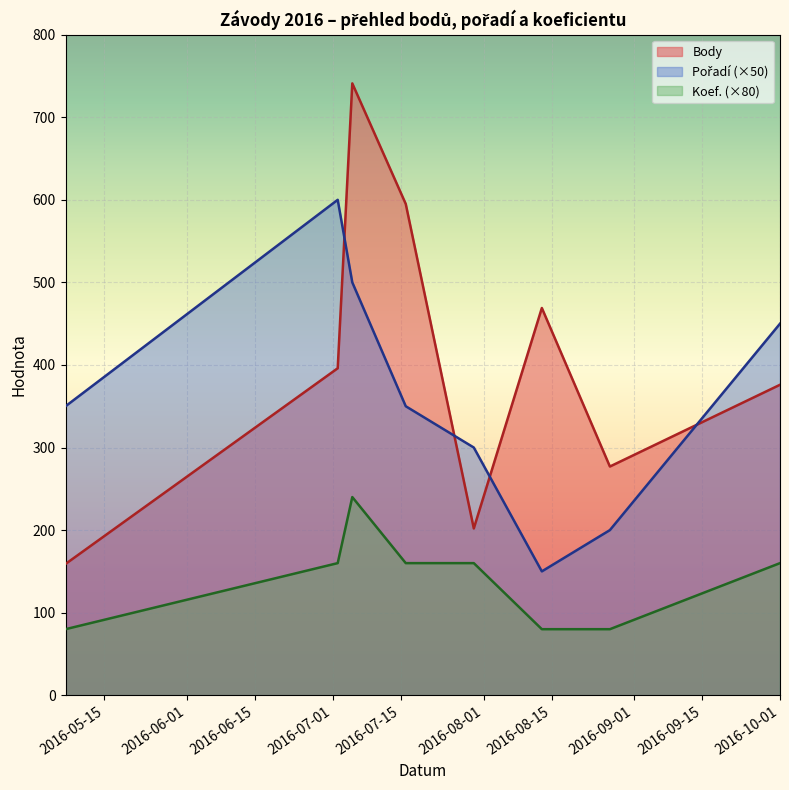

What is the label of the 2nd point from the right?

2016-08-27